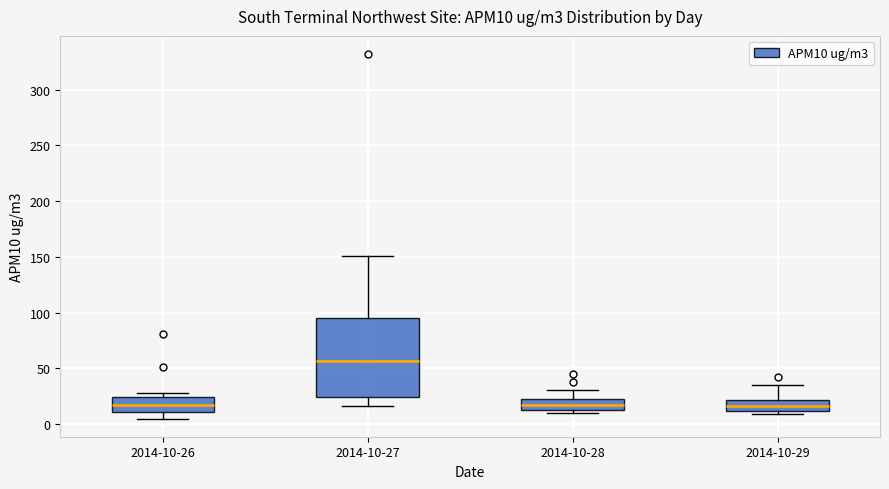

Reading left to right, transcribe this box plot: for each box, give where its median line is, the range the box spans, and where its two whiskers end, as read against the y-axis. The values are not printed on the chart, so give them approximately, as read against the axis.

2014-10-26: median 20, box 10 to 25, whiskers 5 to 30
2014-10-27: median 55, box 25 to 95, whiskers 15 to 150
2014-10-28: median 20, box 15 to 25, whiskers 10 to 30
2014-10-29: median 15, box 10 to 20, whiskers 10 (just below the box's lower edge) to 35